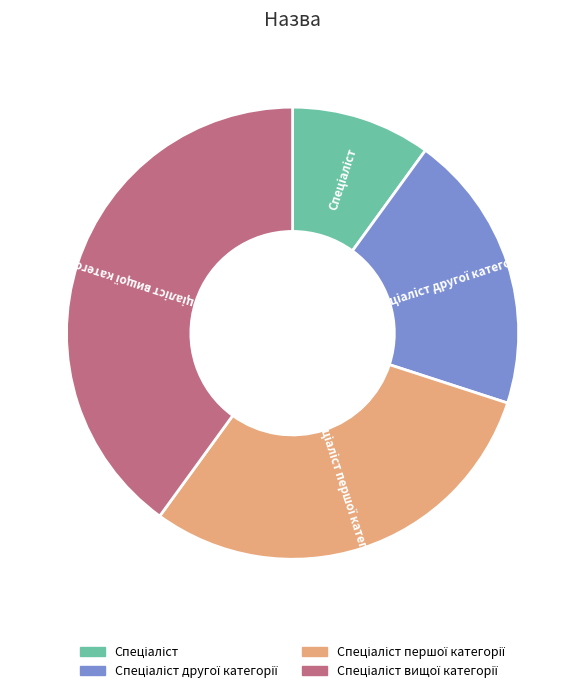

Is there any slice that represents more than half of the pie?

No